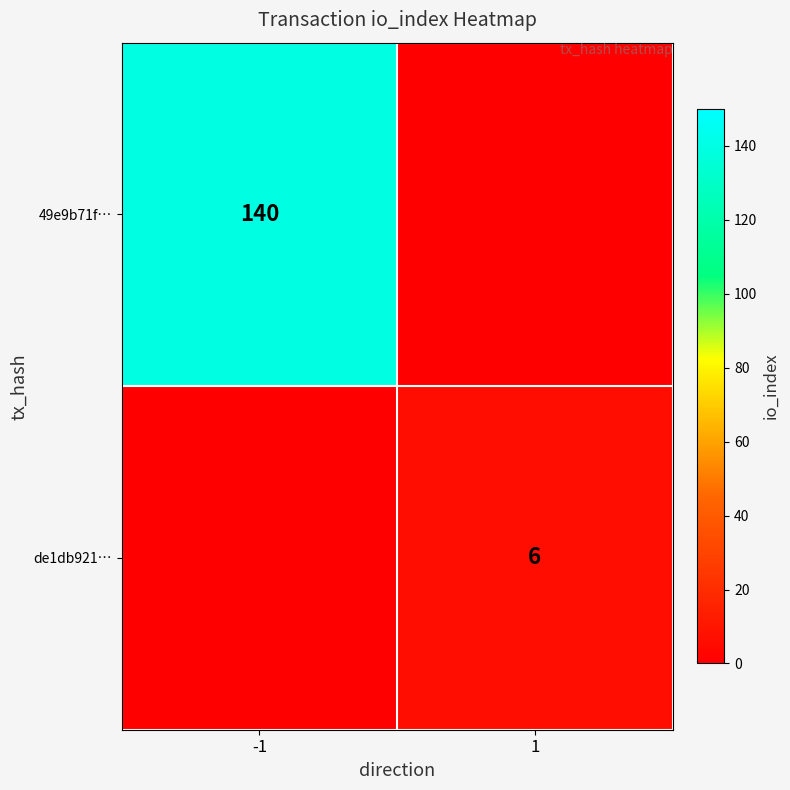

The value of 49e9b71f… at -1 is 233. True or false?

False